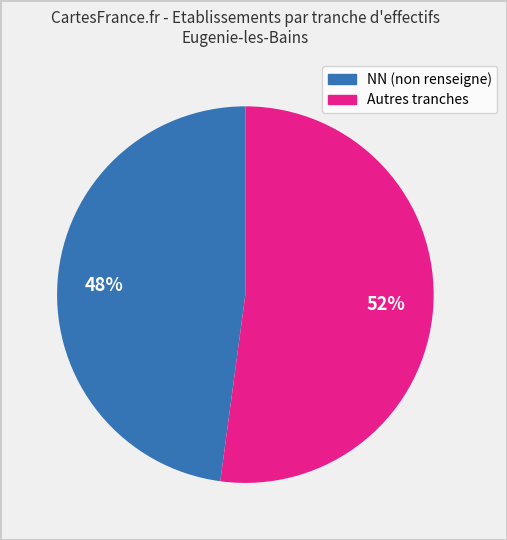

How many segments does this pie chart have?

2